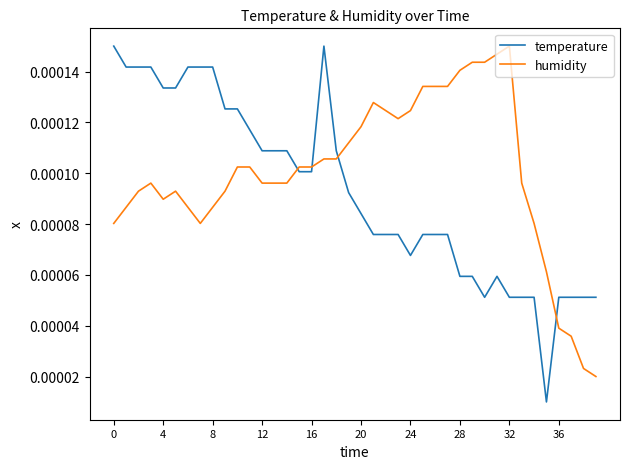

True or false: temperature and humidity cross at least once.

True